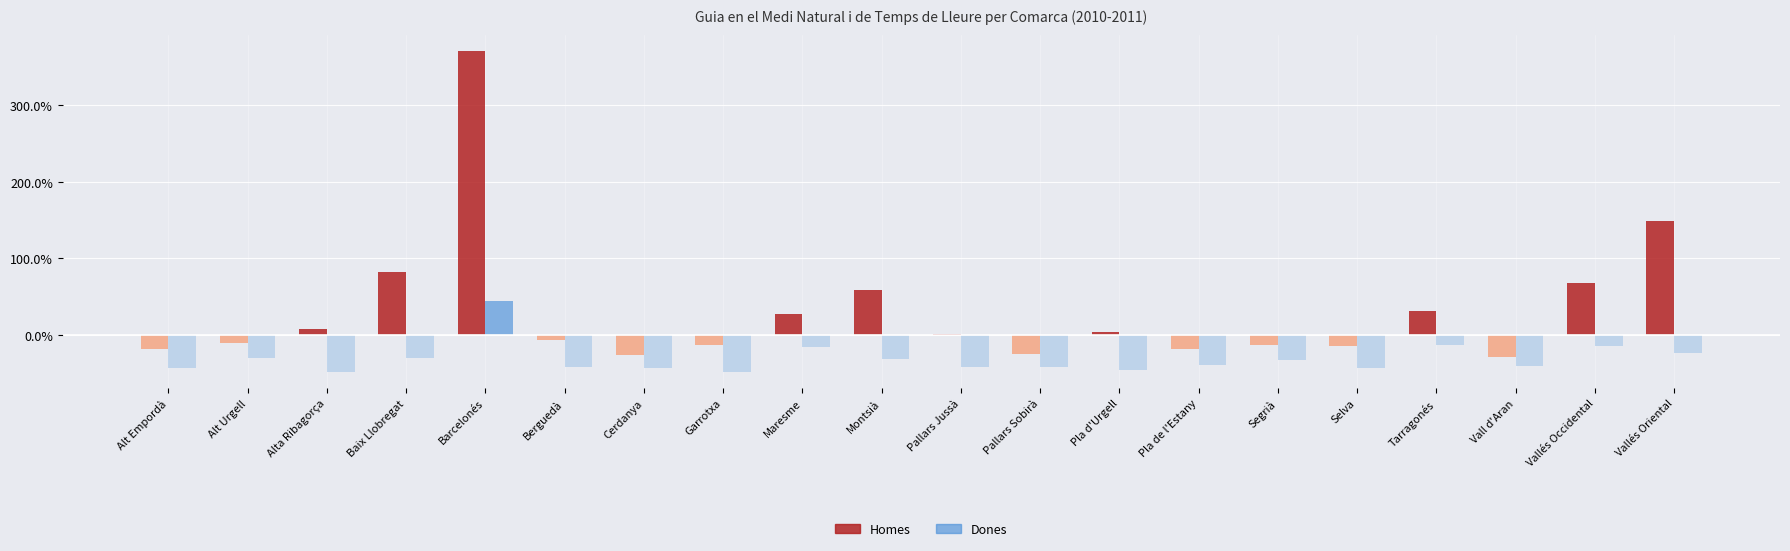

What is the difference between the maximum and minimum values in the Homes series?

371.1